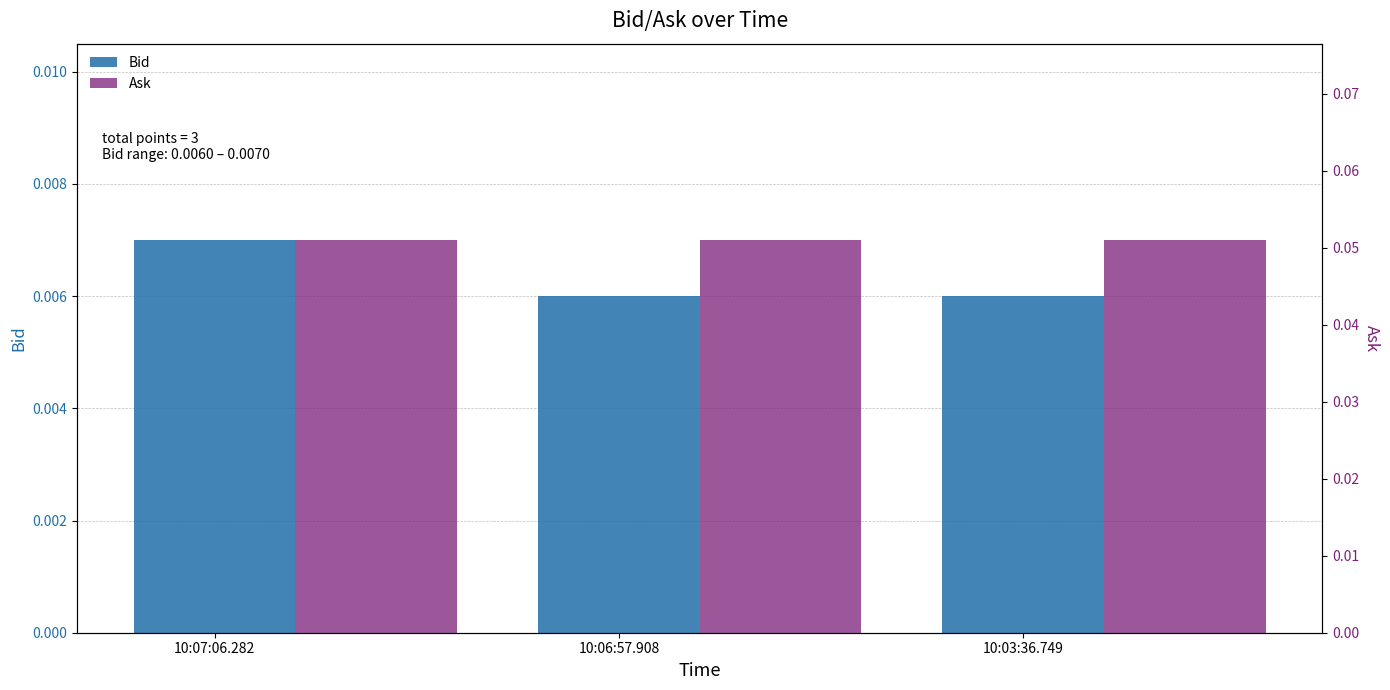

List the series in order of their overall mean, lowest first.

Bid, Ask